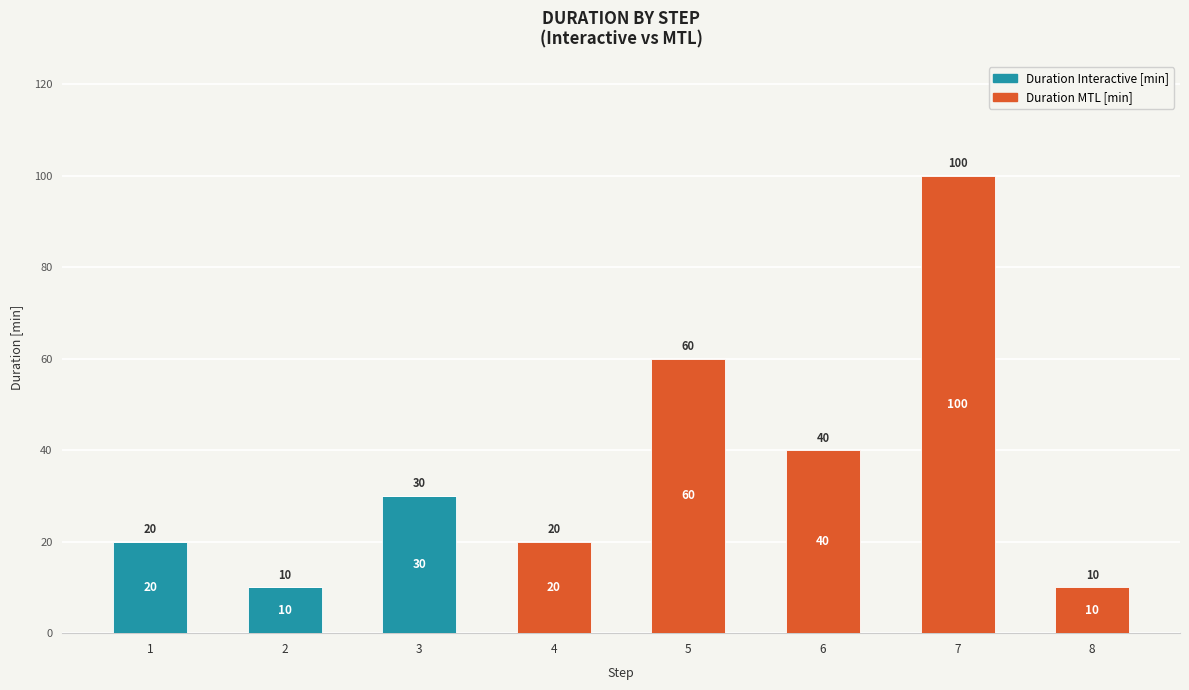

Which category has the highest value in the Duration Interactive [min] series?

3